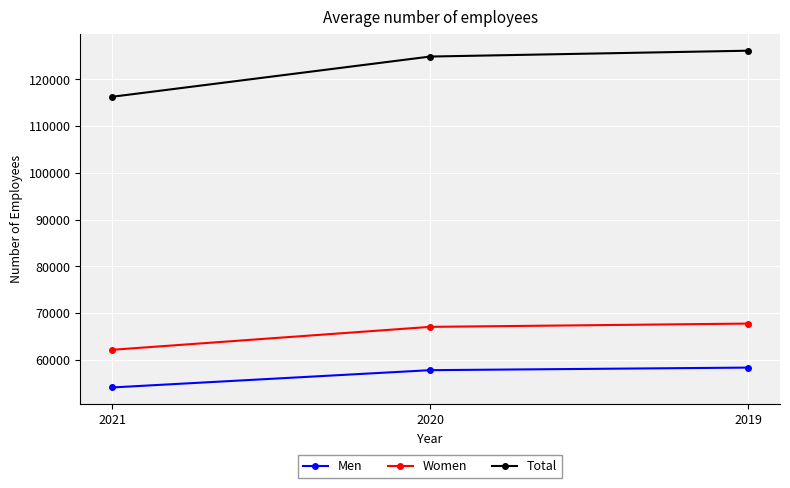

What is the value of the Women point at the 3rd from the left?

67778